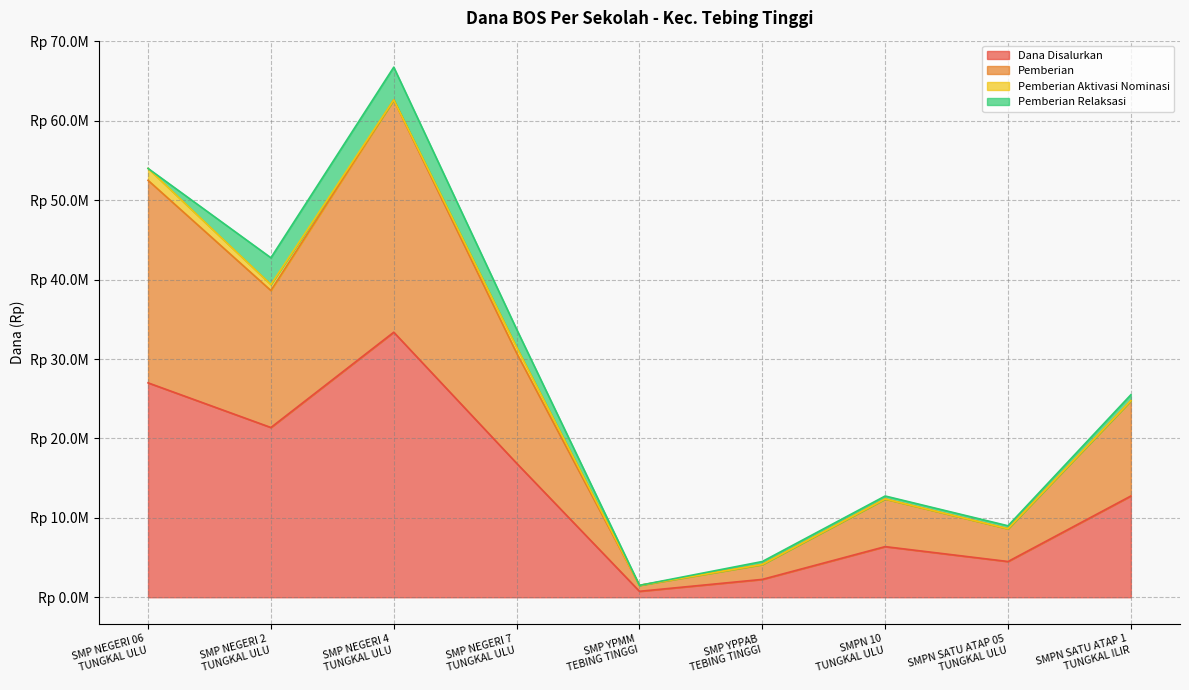

True or false: Dana Disalurkan and Pemberian cross at least once.

False